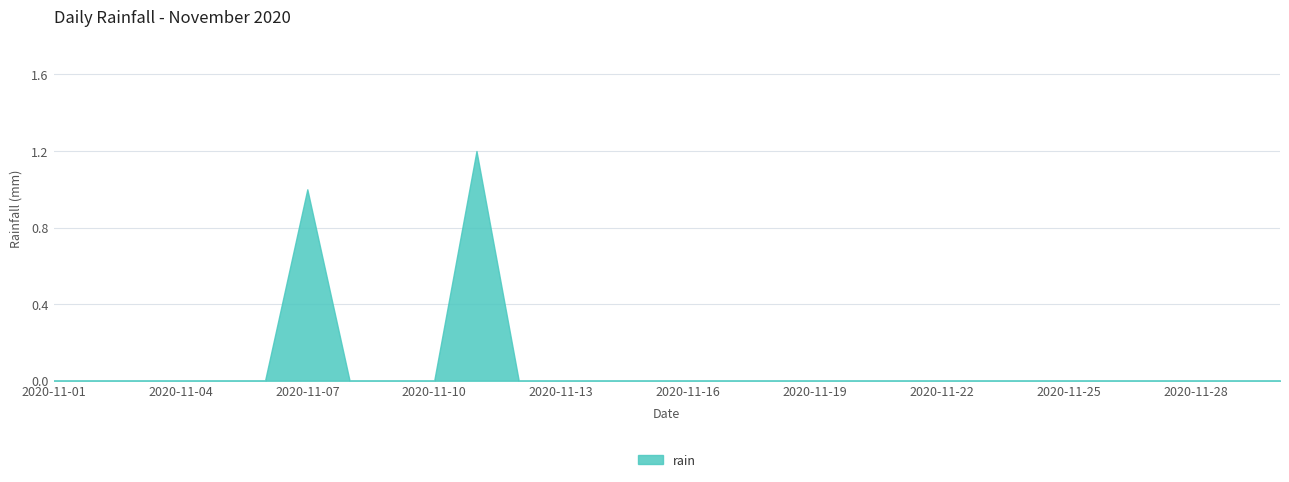

What is the difference between the maximum and minimum values?

1.2